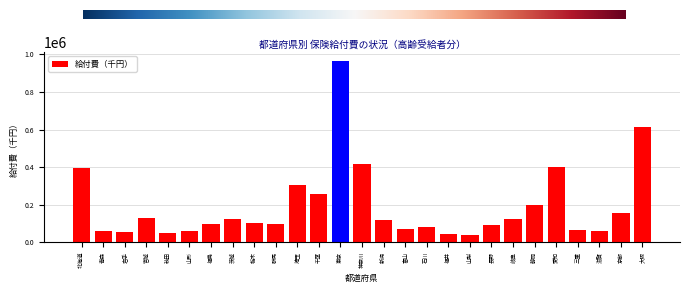

The chart shows a value of 98743.8 at 福島. True or false?

True